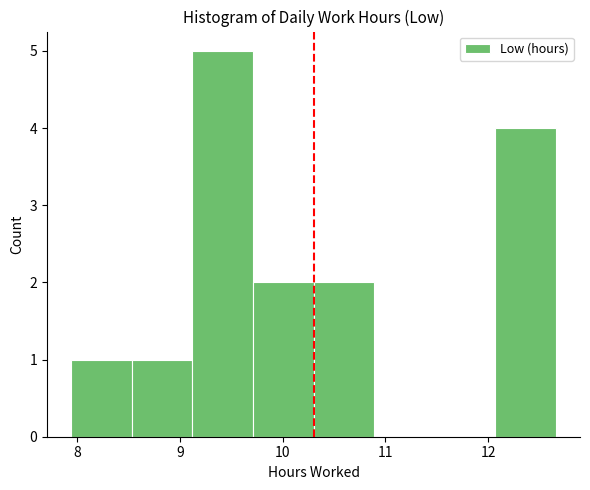

Reading left to right, list every bar in this chart as the range it spans on the x-axis followed by its height. Neither the bar edges nor the heights are printed on the chart, so give them approximately, as read against the axes.

7.94 to 8.53: 1
8.53 to 9.12: 1
9.12 to 9.71: 5
9.71 to 10.30: 2
10.30 to 10.89: 2
10.89 to 11.48: 0
11.48 to 12.07: 0
12.07 to 12.66: 4